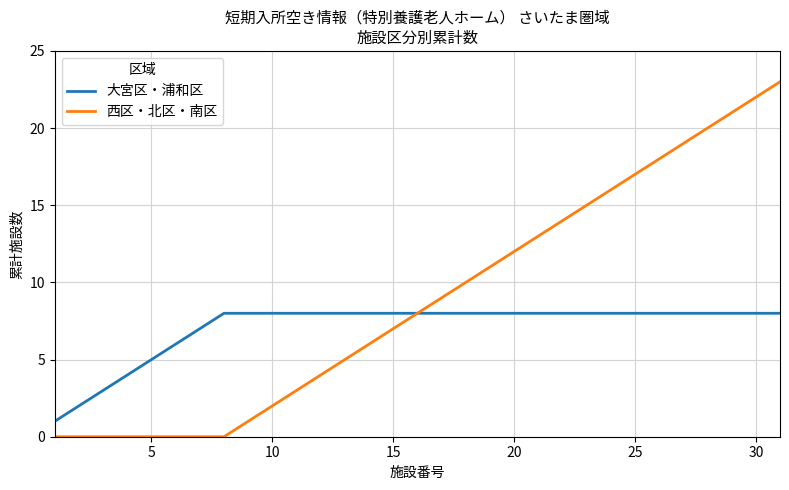

Is this an area chart (filled region under the line)?

No